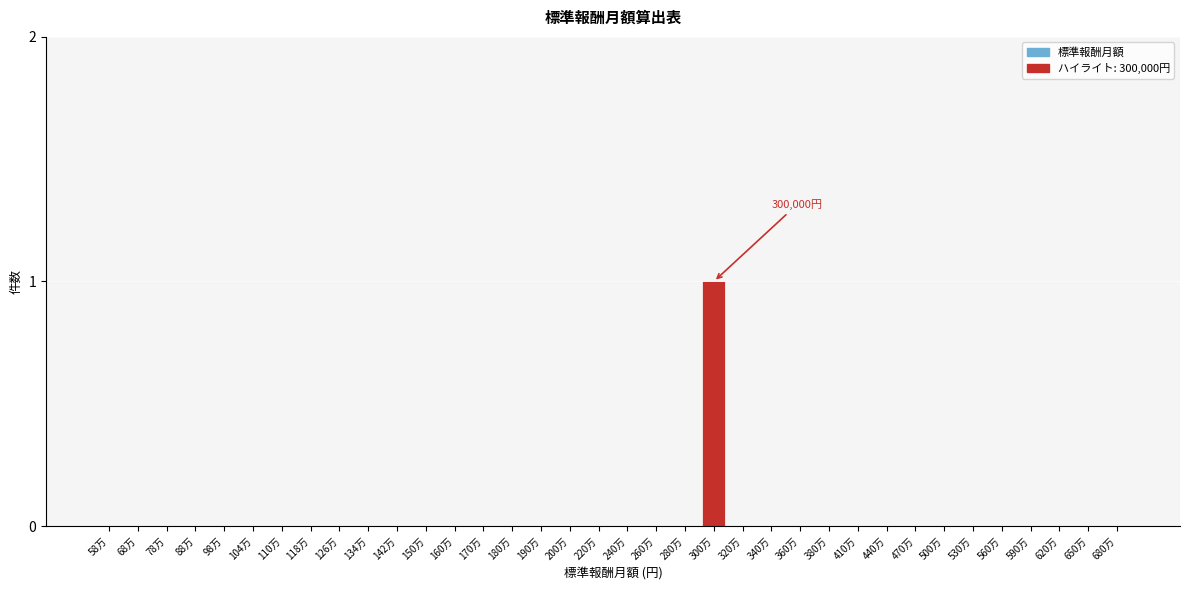

Which category has the highest value across all series?

300万